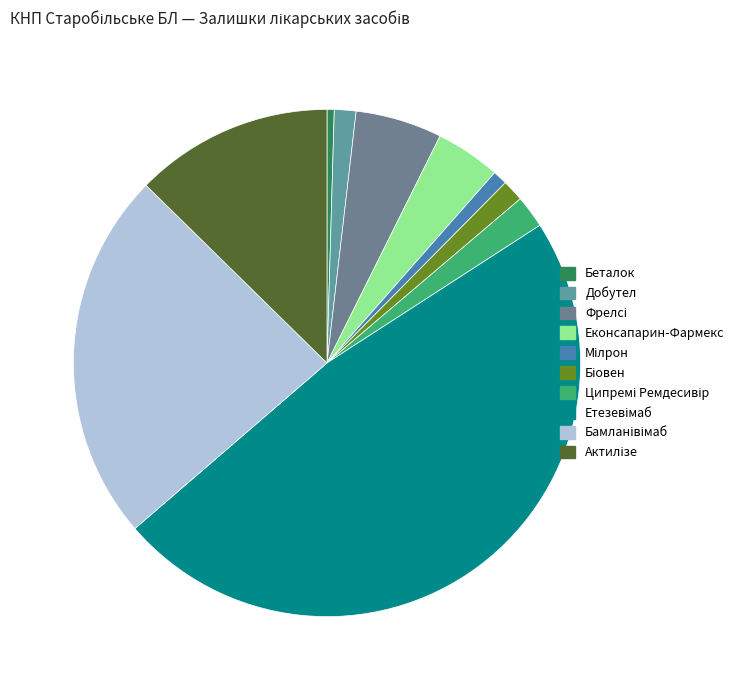

How many slices are in this pie chart?

10